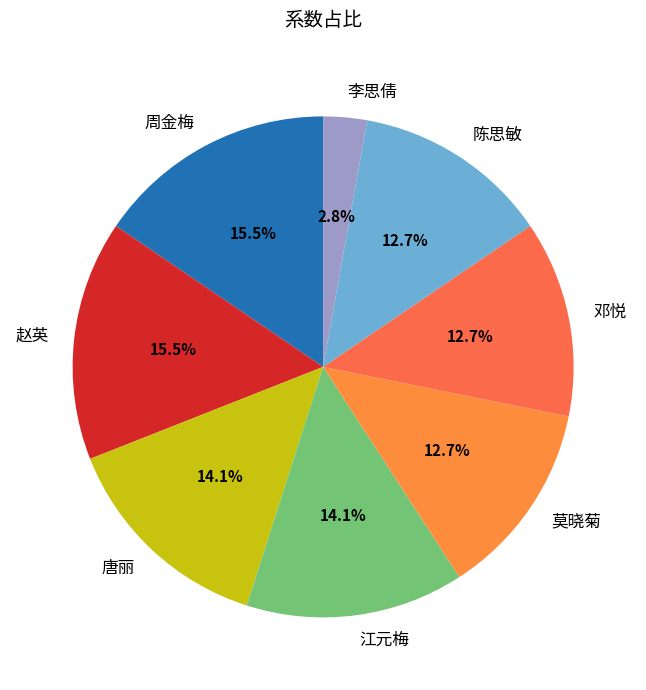

How many segments does this pie chart have?

8